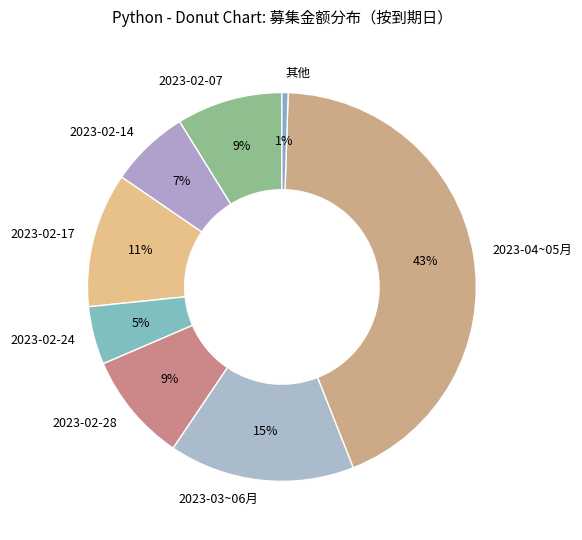

Combined, do 2023-04~05月 and 2023-02-17 account for over 50%?

Yes